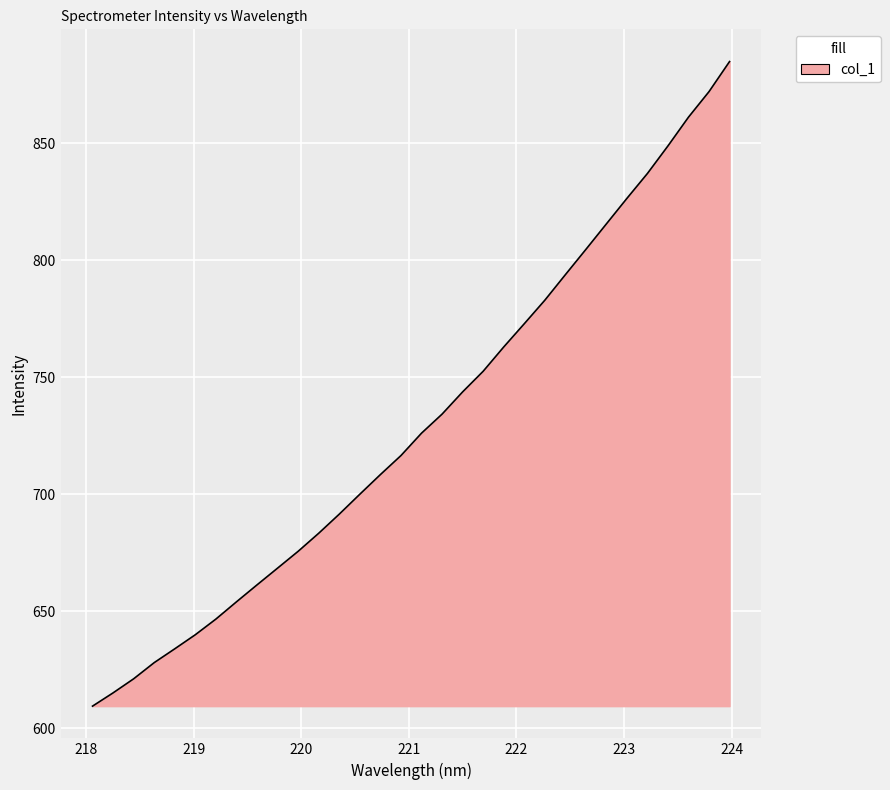

What is the greatest value displayed?

885.0